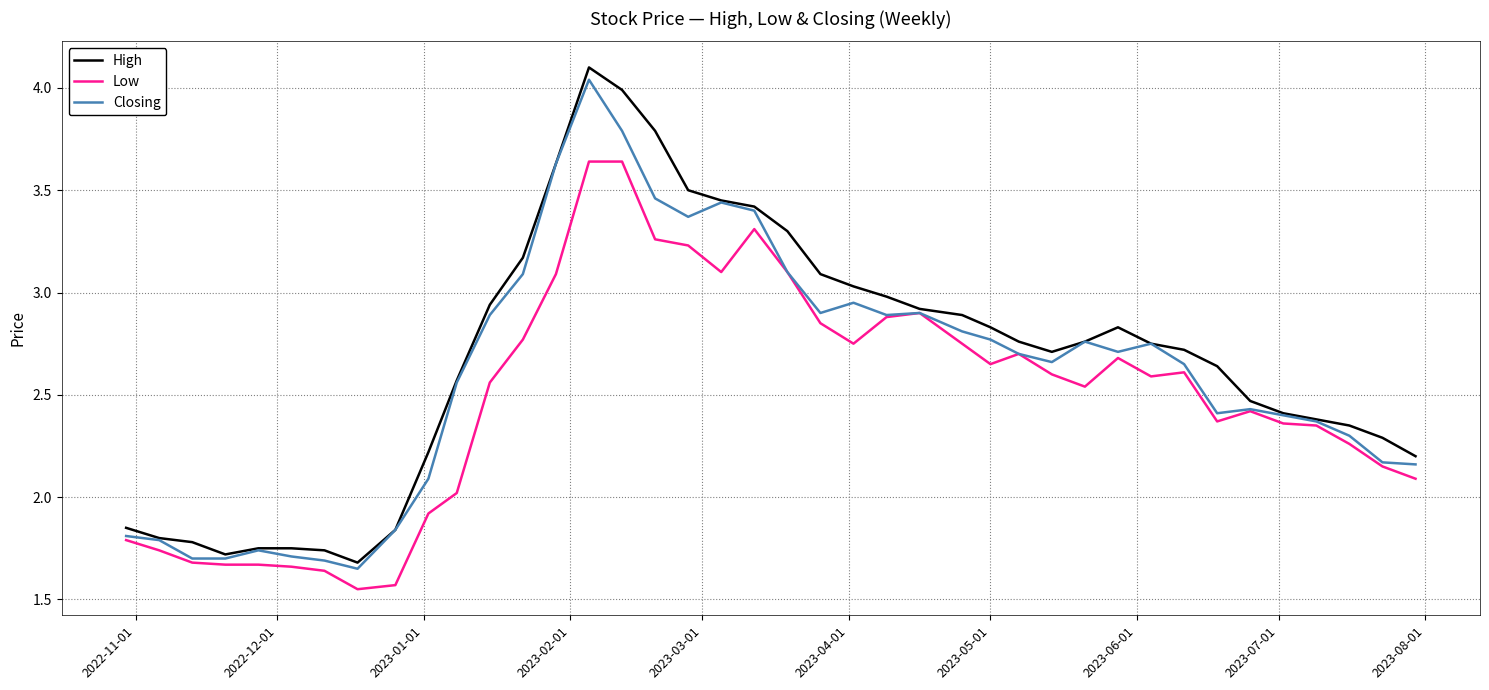

Which series has the largest range (max minus min)?

High